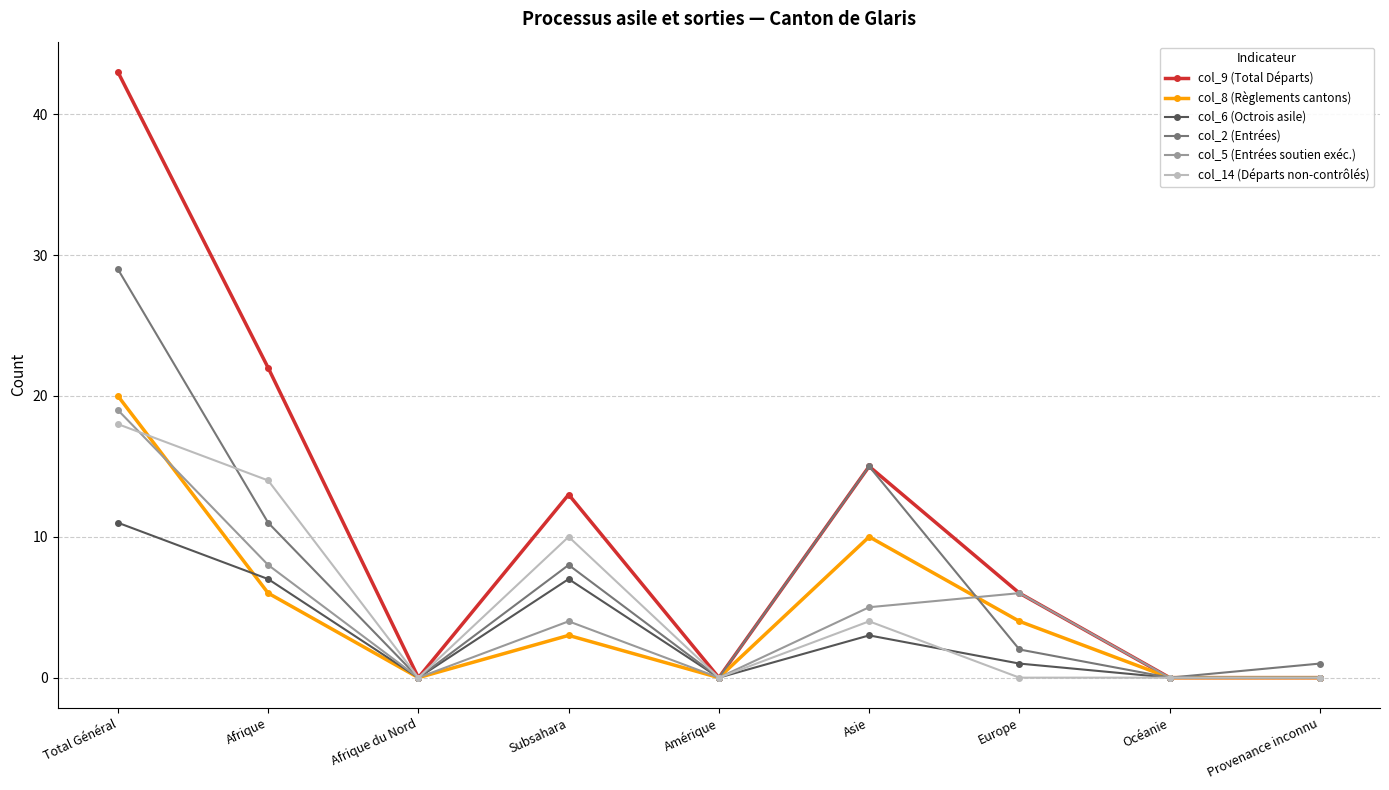

At which category does col_8 (Règlements cantons) reach its first local peak?

Subsahara